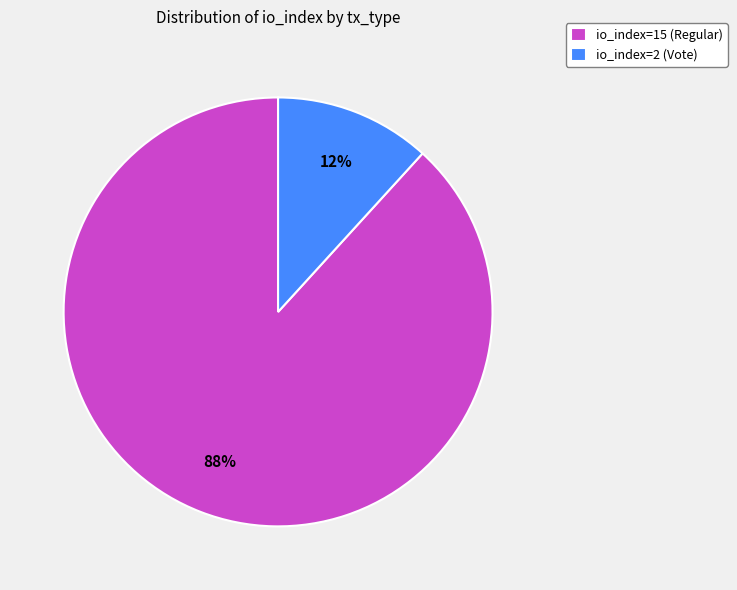

Which category accounts for the majority?

io_index=15 (Regular)